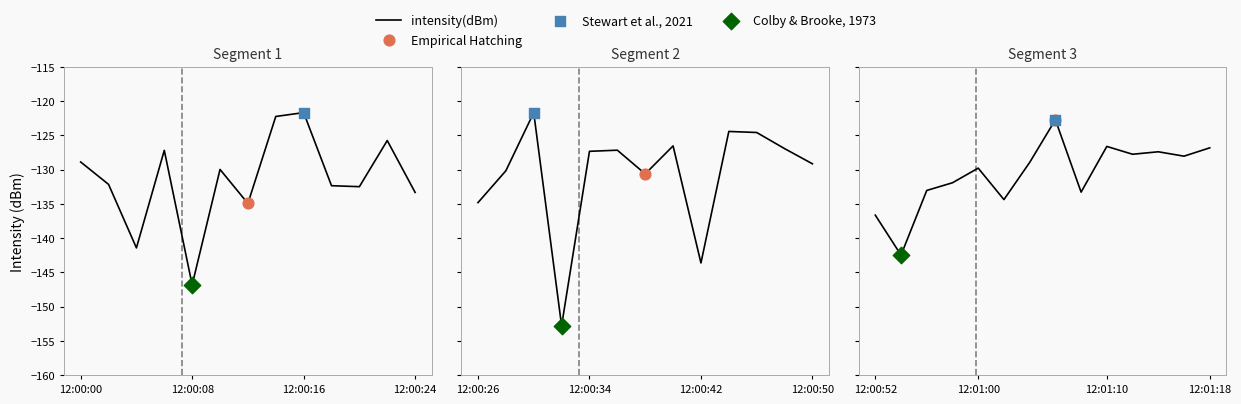

Which has a higher value, 13 or 11?

13